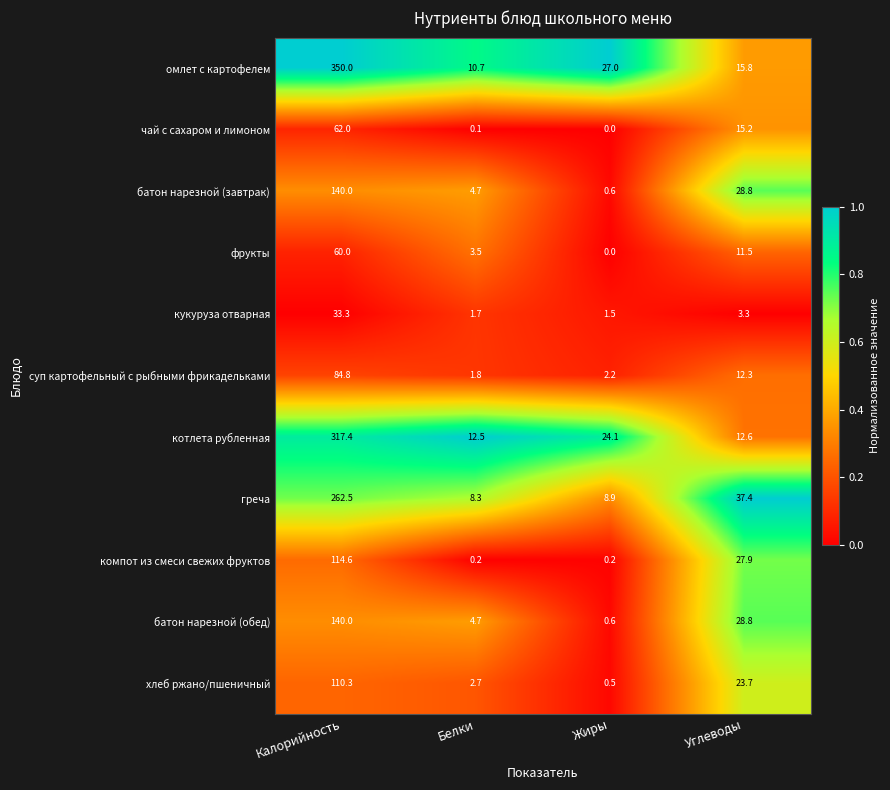

Read the чай с сахаром и лимоном value at Углеводы.

15.2